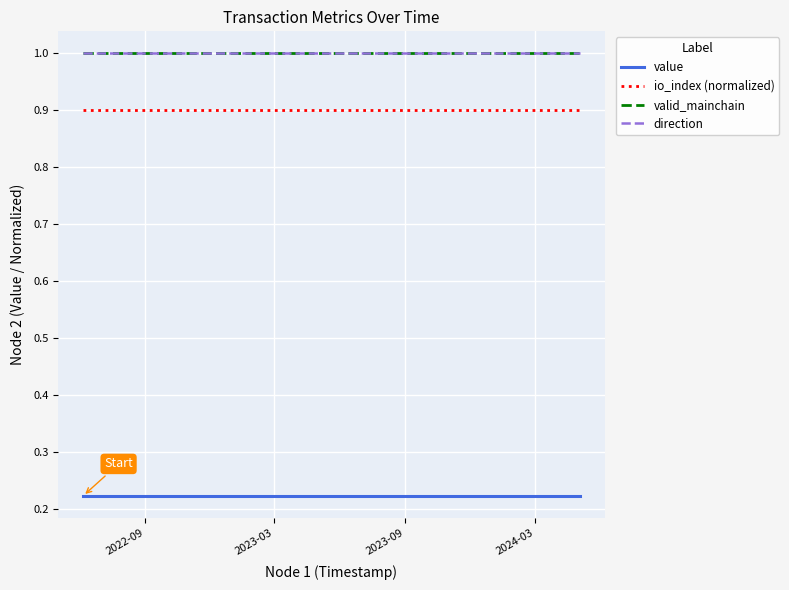

Is this an area chart (filled region under the line)?

No